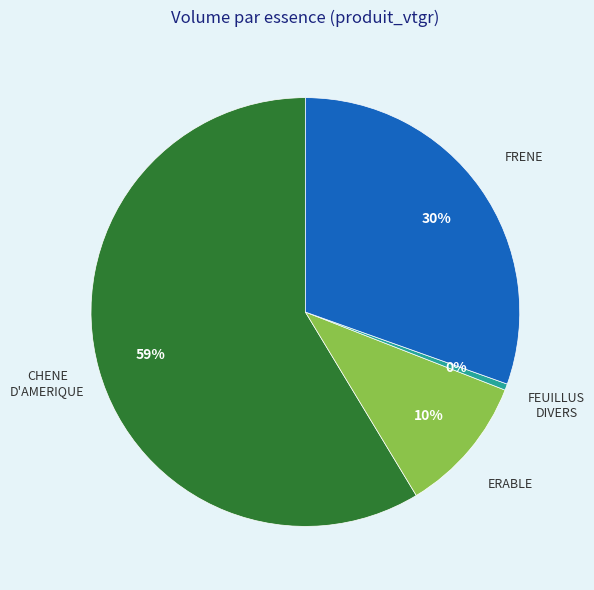

Combined, do FRENE and ERABLE account for over 50%?

No